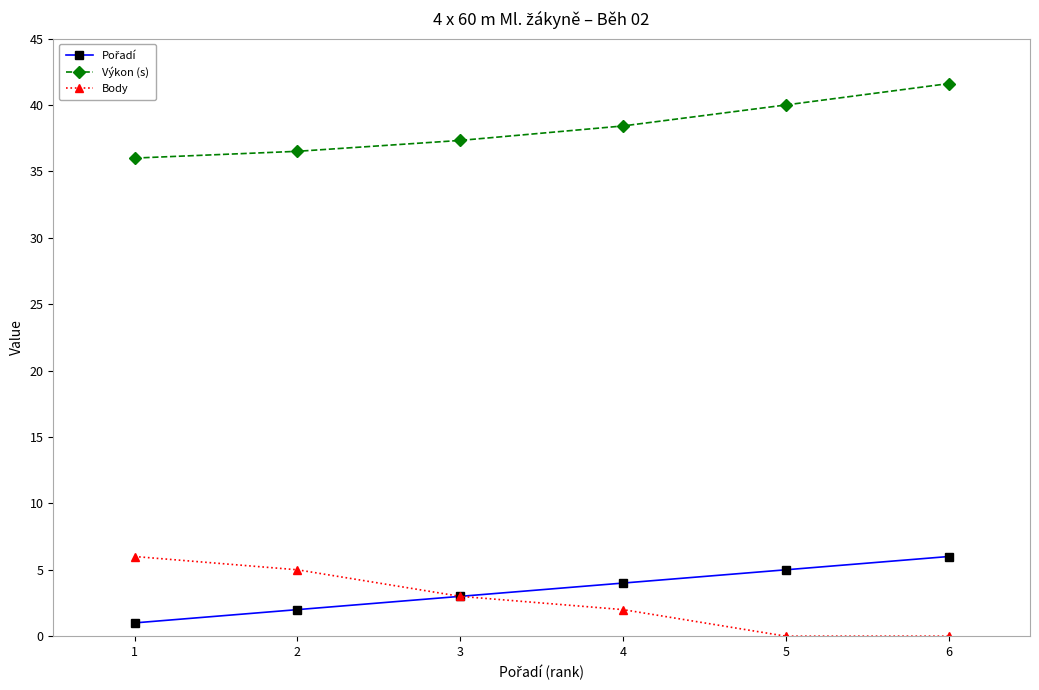

What is the spread (max minus min) of values at 1?

35.0